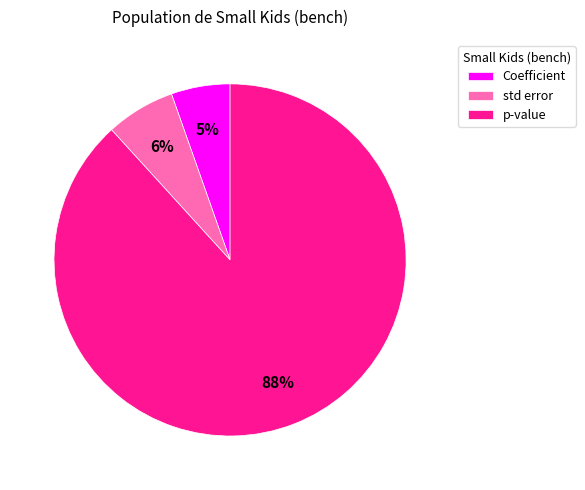

Is it true that Coefficient is 1% of the pie?

False